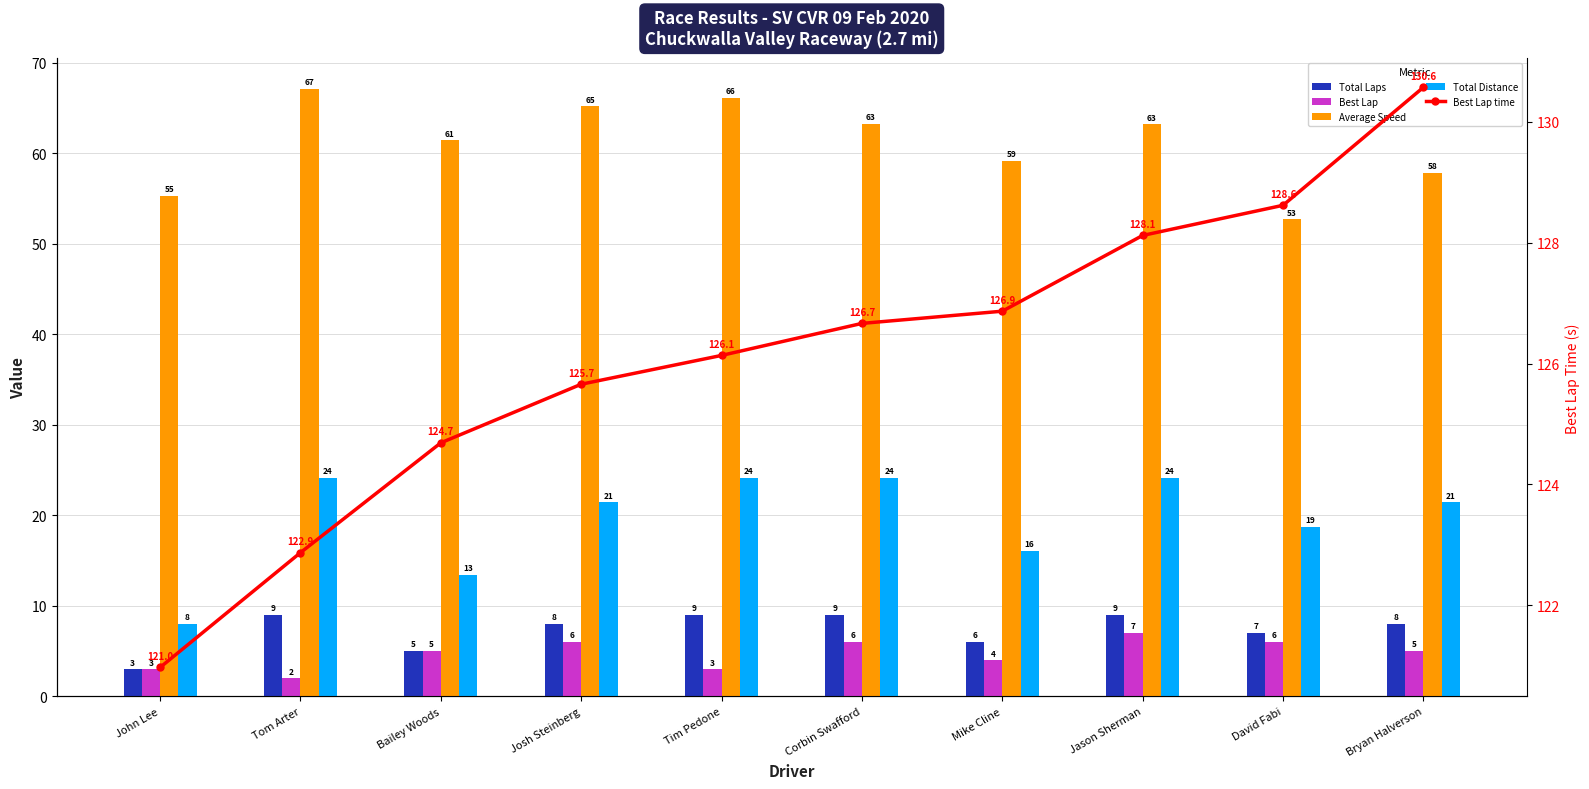

What is the sum of all Average Speed values?

611.2